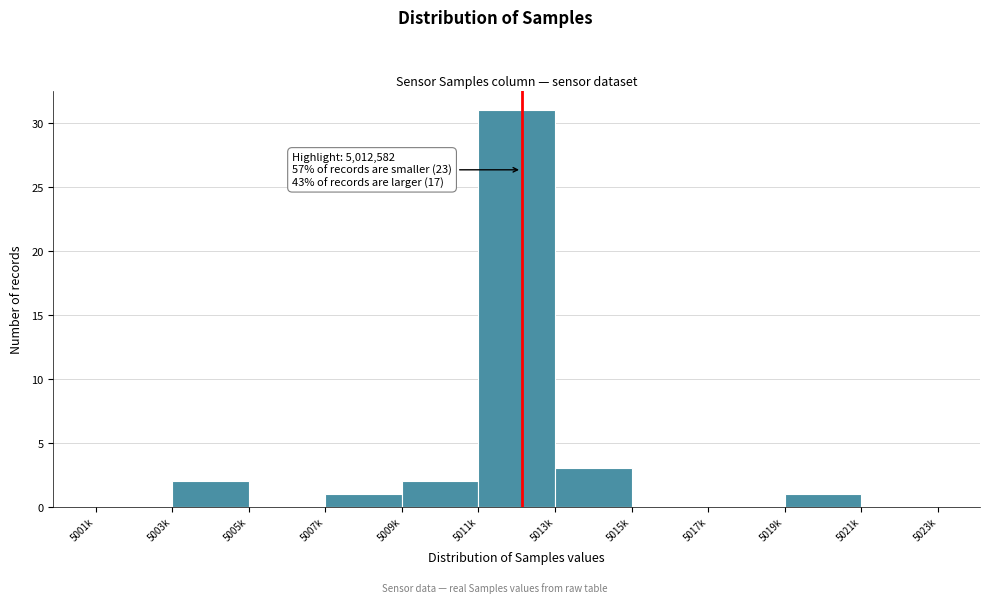

Reading right to left, extract all data points from this chart.

5021k=0	5019k=1	5017k=0	5015k=0	5013k=3	5011k=31	5009k=2	5007k=1	5005k=0	5003k=2	5001k=0